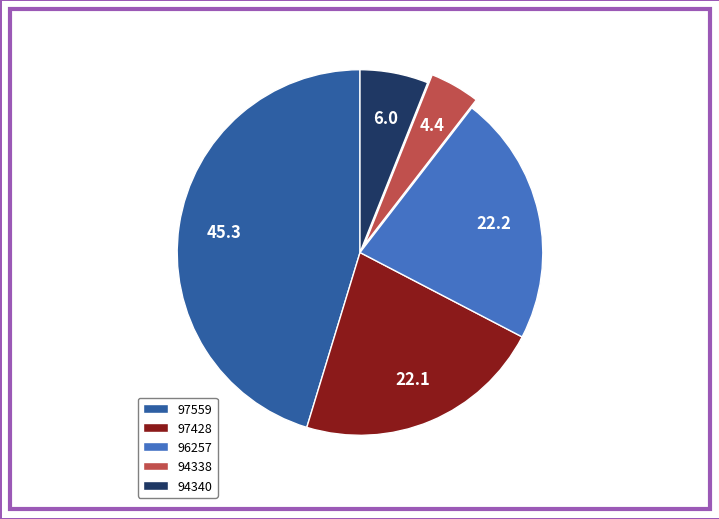

What is the largest slice in the pie chart?

97559